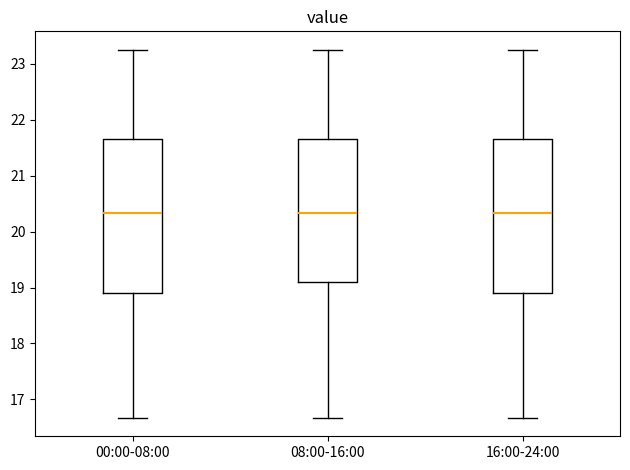

Reading left to right, transcribe this box plot: for each box, give where its median line is, the range the box spans, and where its two whiskers end, as read against the y-axis. The values are not printed on the chart, so give them approximately, as read against the axis.

00:00-08:00: median 20.3, box 18.9 to 21.6, whiskers 16.7 to 23.3
08:00-16:00: median 20.3, box 19.1 to 21.6, whiskers 16.7 to 23.3
16:00-24:00: median 20.3, box 18.9 to 21.6, whiskers 16.7 to 23.3